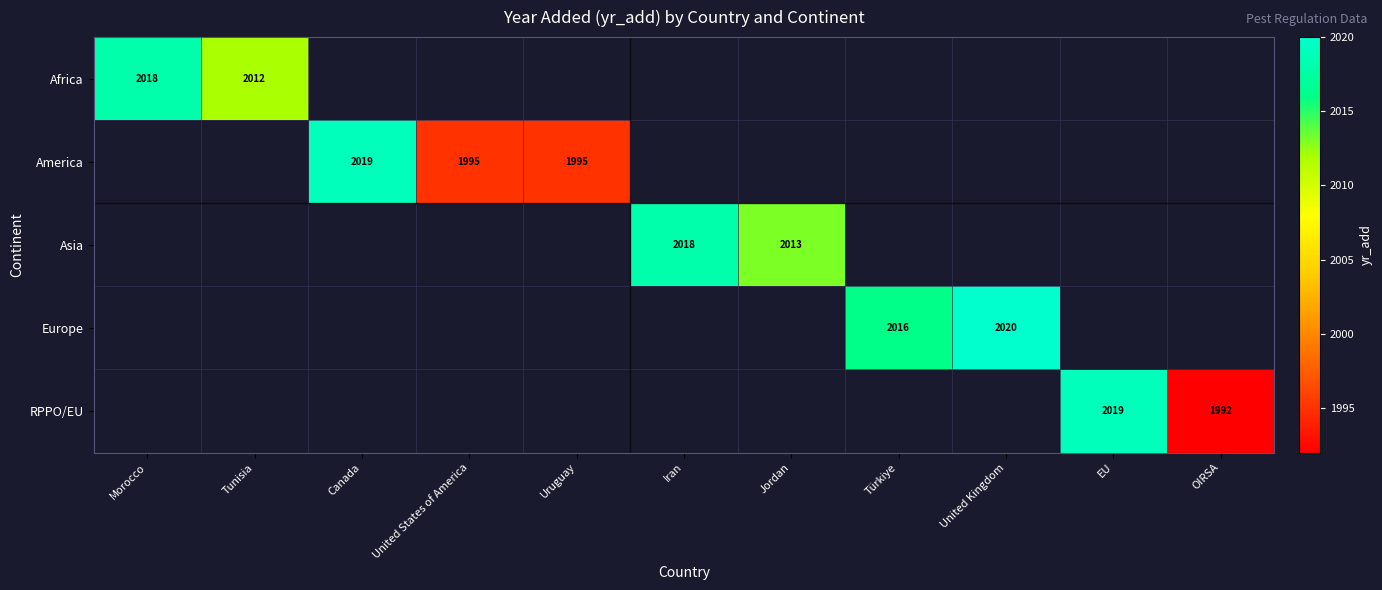

The value of Africa at Morocco is 537. True or false?

False